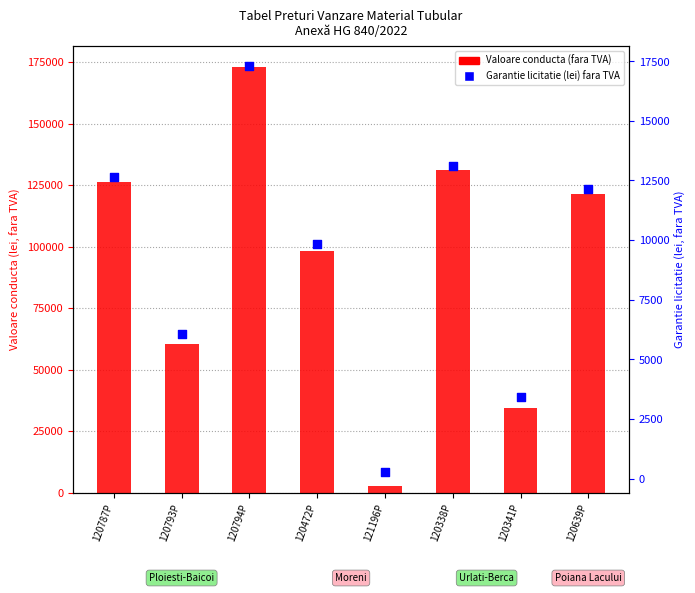

Which series has the largest total across all categories?

Valoare conducta (fara TVA)